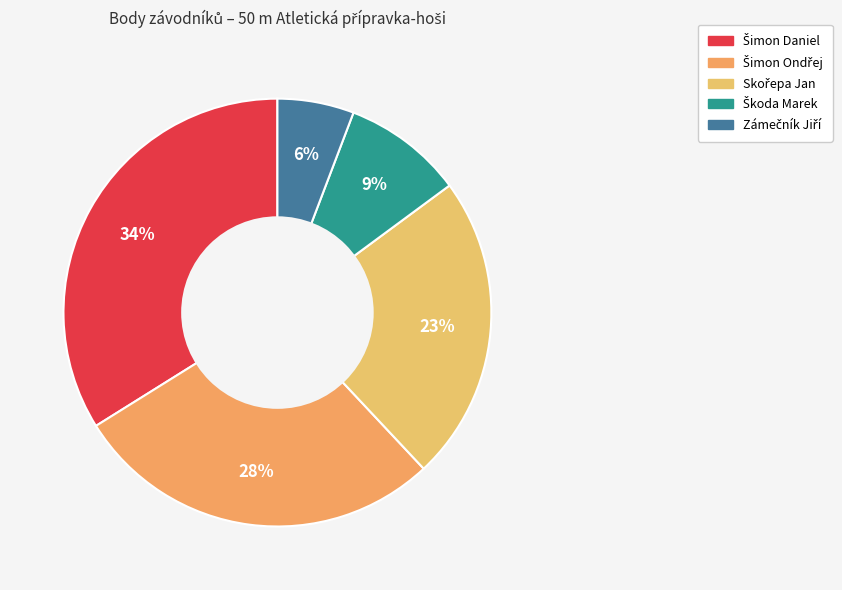

To the nearest percent, what is the combined percentage of Šimon Daniel and Šimon Ondřej?

62%